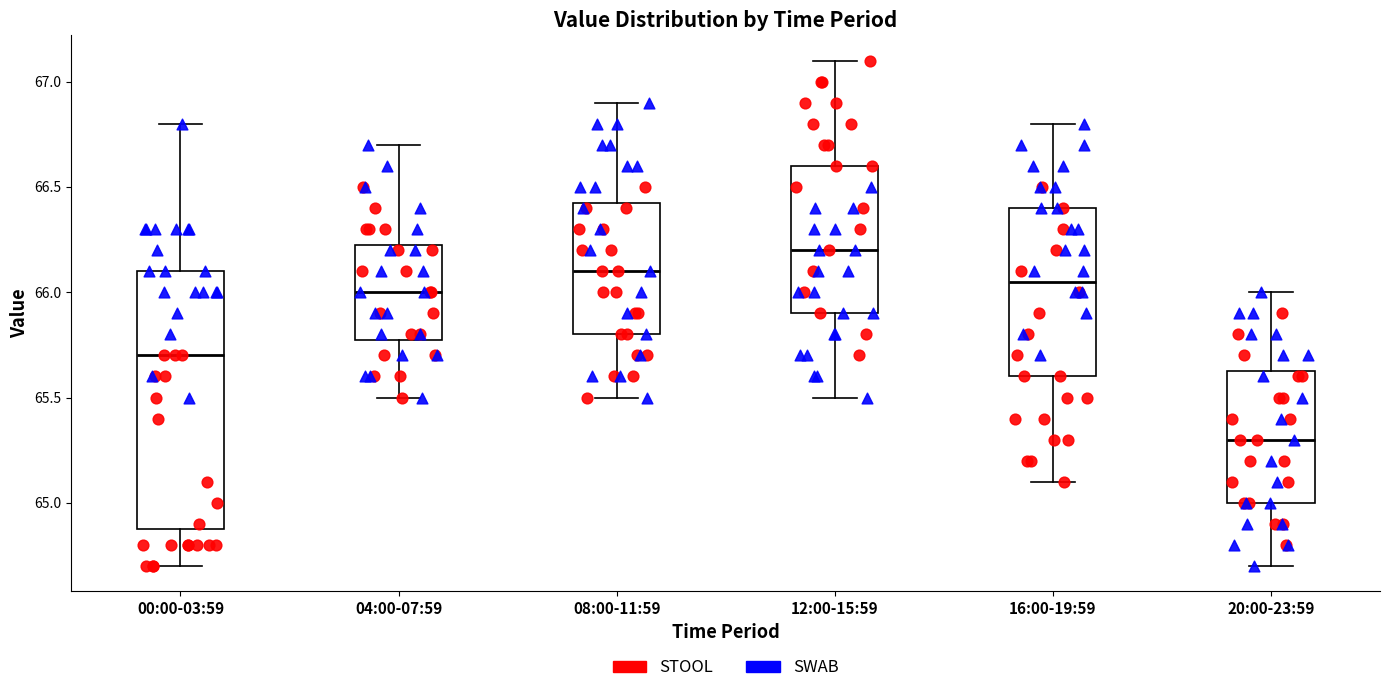

Where is the upper edge of the box for 20:00-23:59 on the y-axis? The values are not printed on the chart, so give them approximately, as read against the axis.

65.65